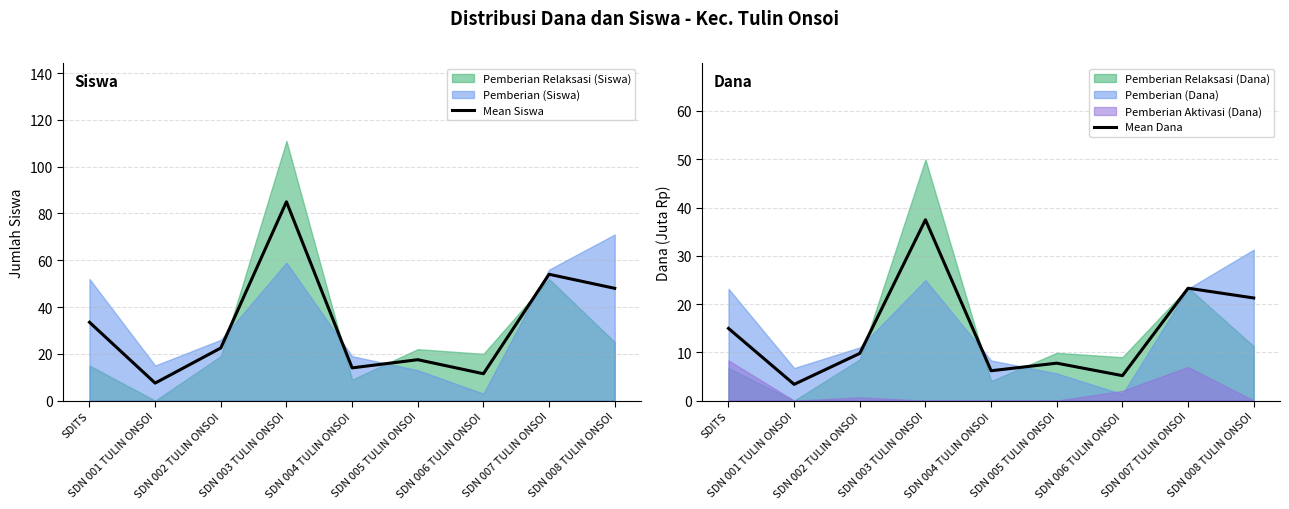

How many interior local peaks does the Mean Dana series have?

3